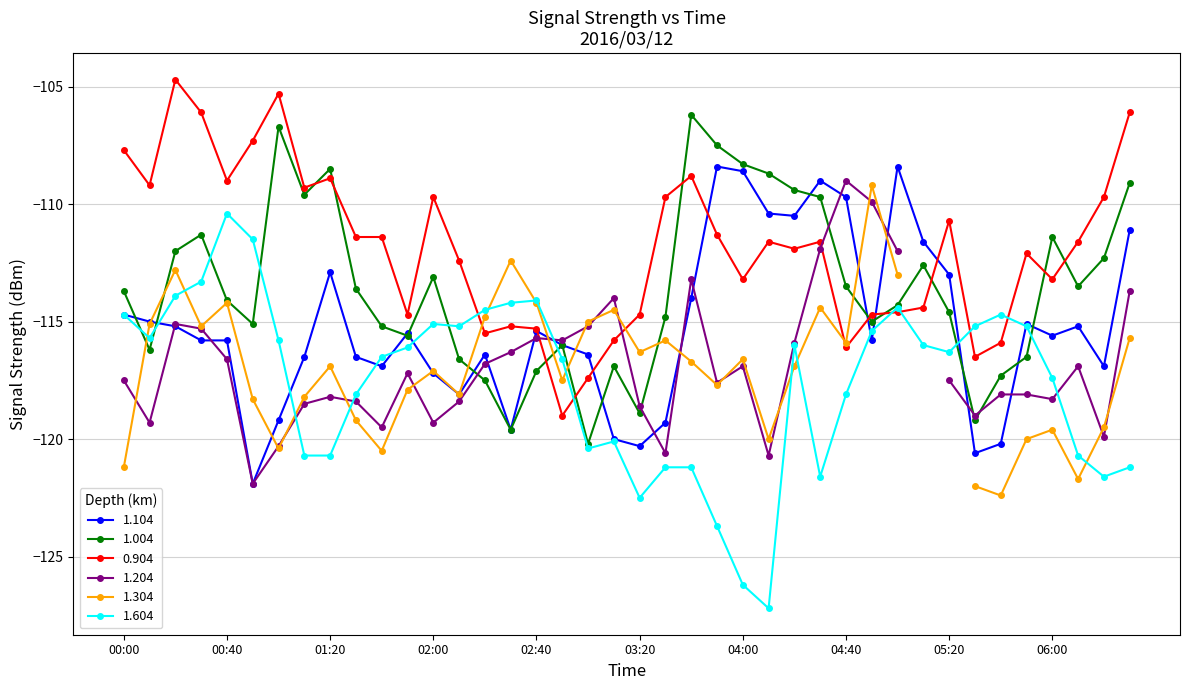

What is the minimum value for 1.004?

-120.2